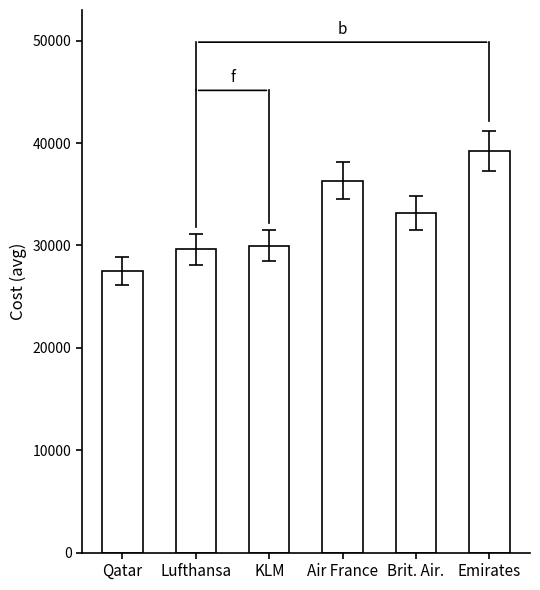

True or false: the data shows 14174.3 at KLM.

False